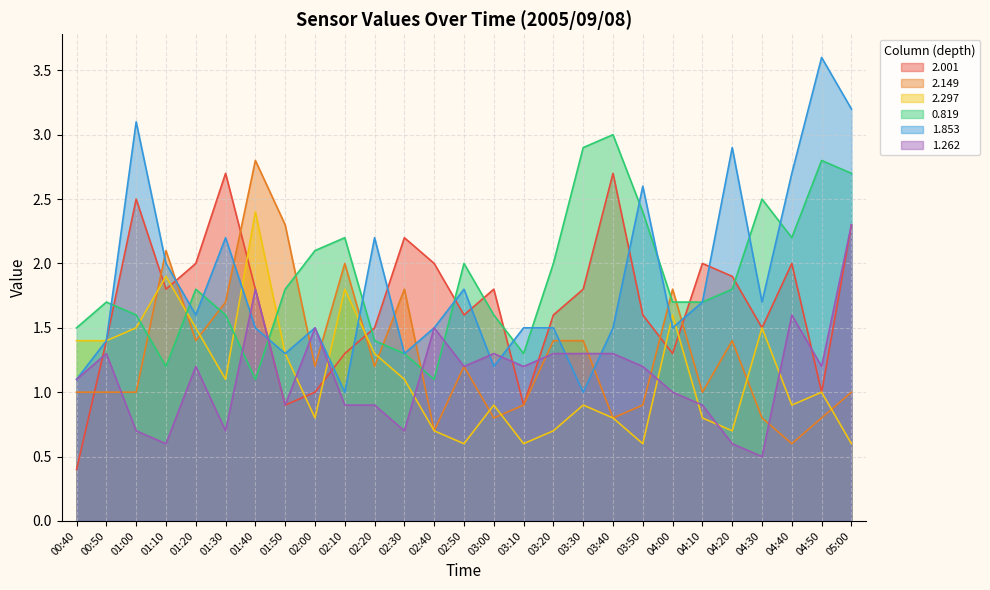

What is the label of the 17th point from the right?

02:20